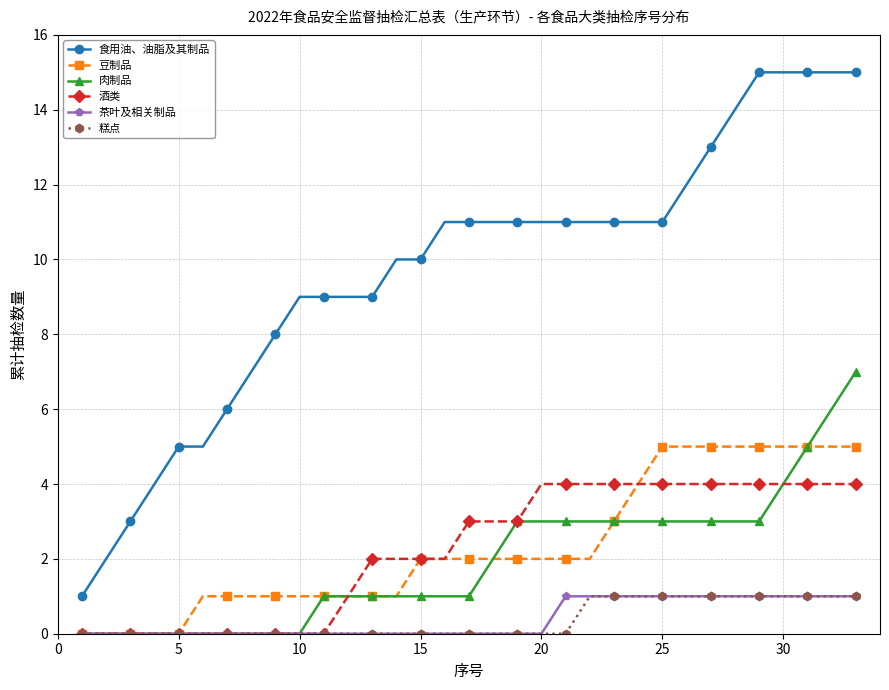

What is the value of the 豆制品 point at the 23rd from the left?

3